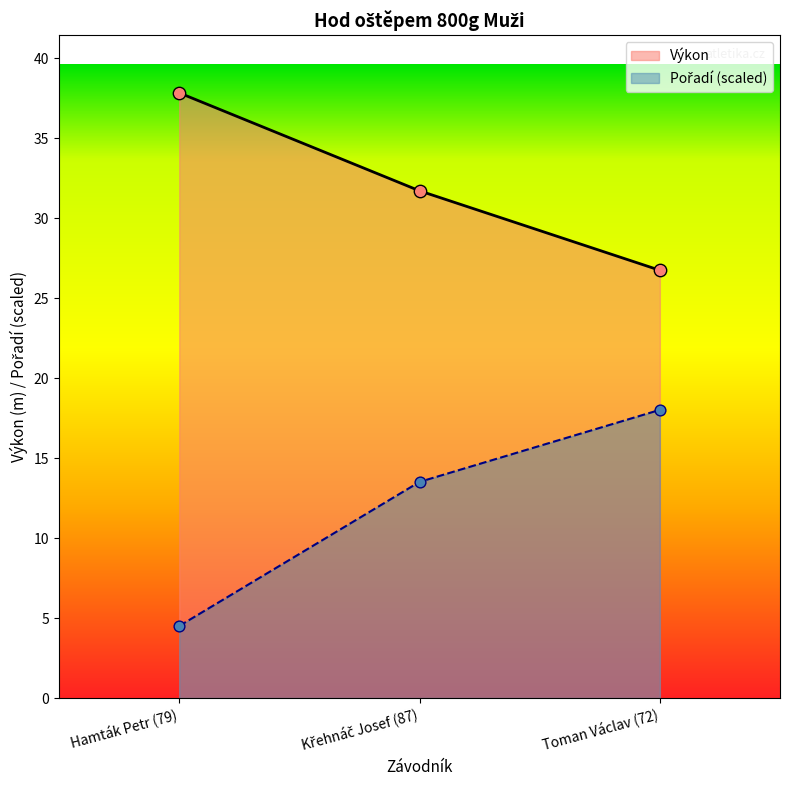

What are all the series names shown in the legend?

Pořadí, Výkon